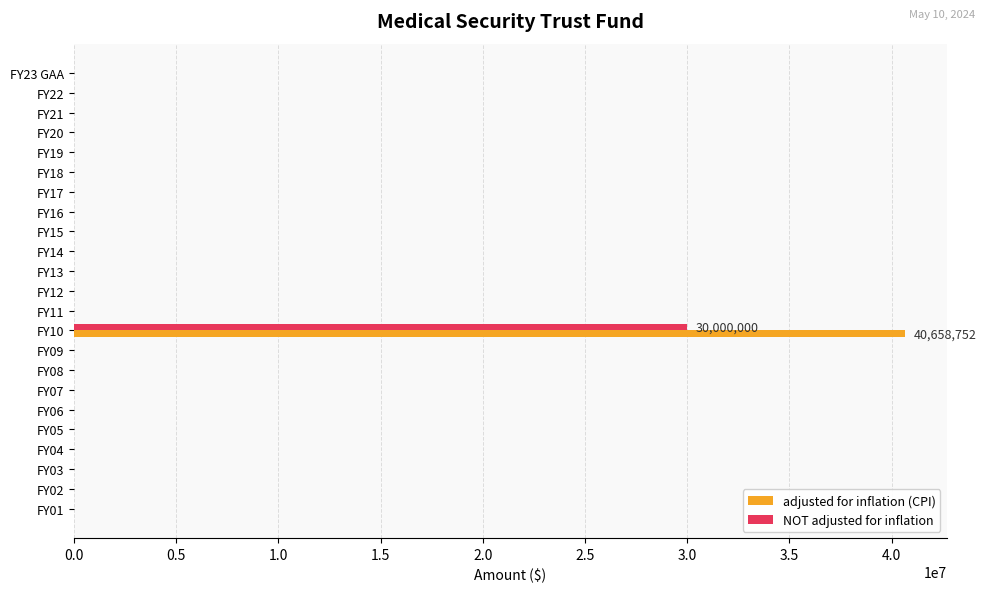

How many data points in adjusted for inflation (CPI) are above 0?

1